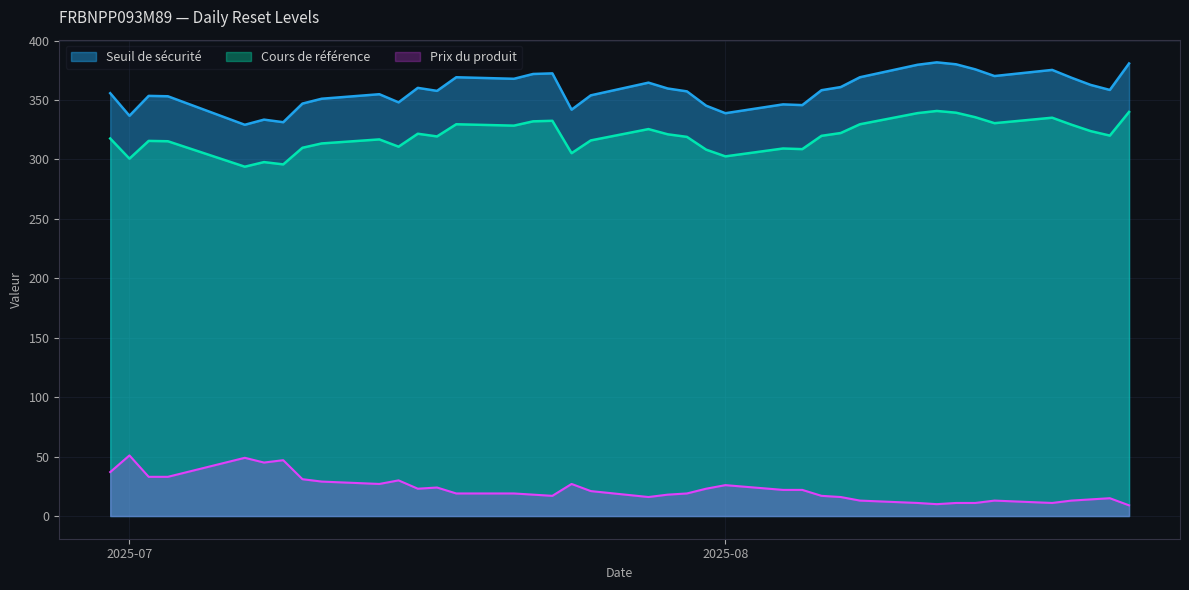

True or false: Seuil de sécurité and Prix du produit intersect in this chart.

False